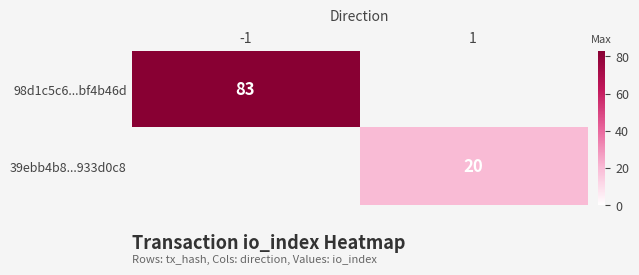

True or false: 39ebb4b8...933d0c8 has a value of 20 at 1.

True